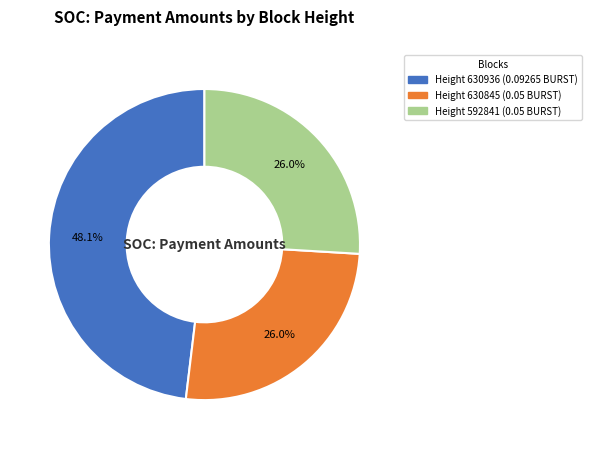

Is there a majority slice in this chart?

No